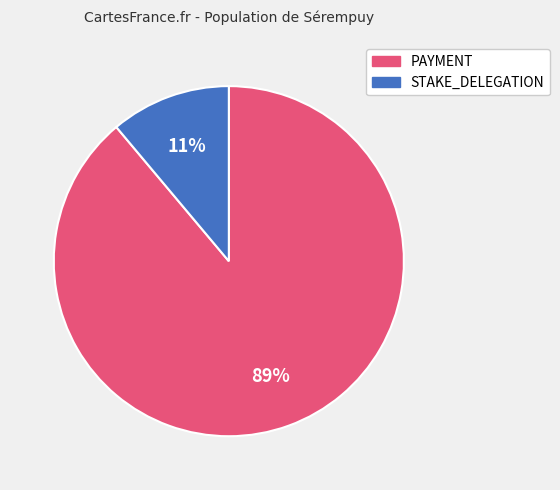

Which slice represents more than half of the pie?

PAYMENT